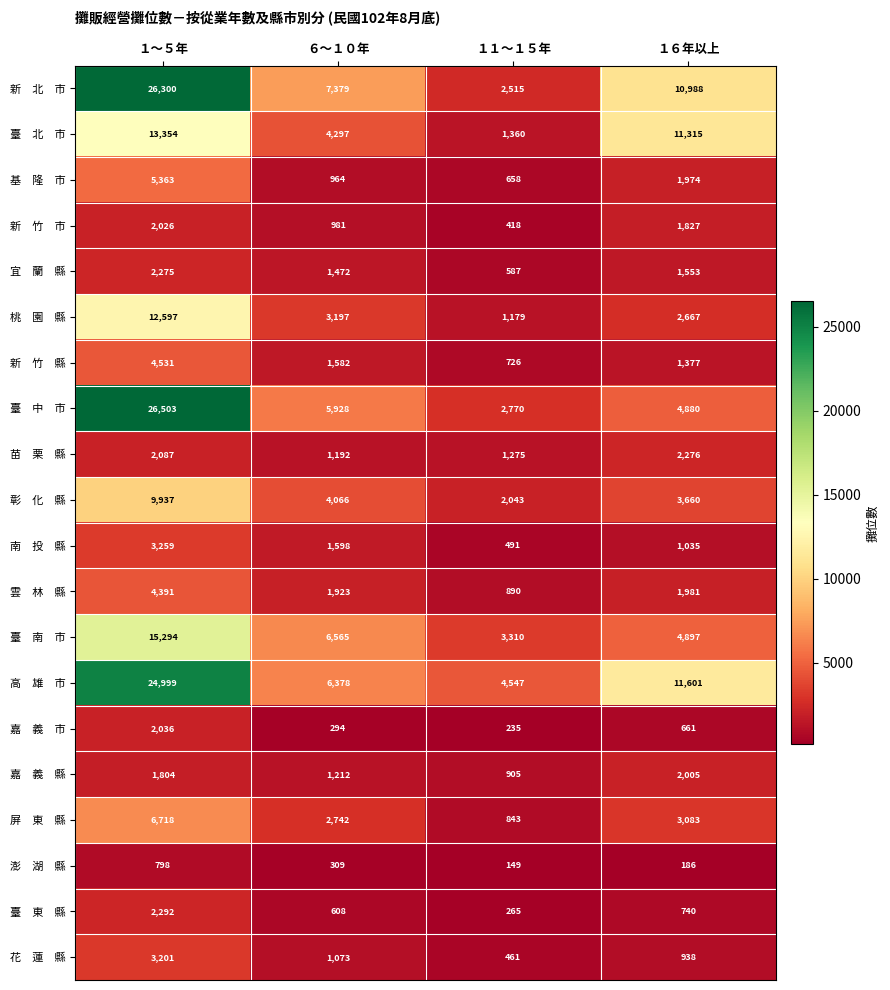

At how many categories does at least one series exceed 1683?

4